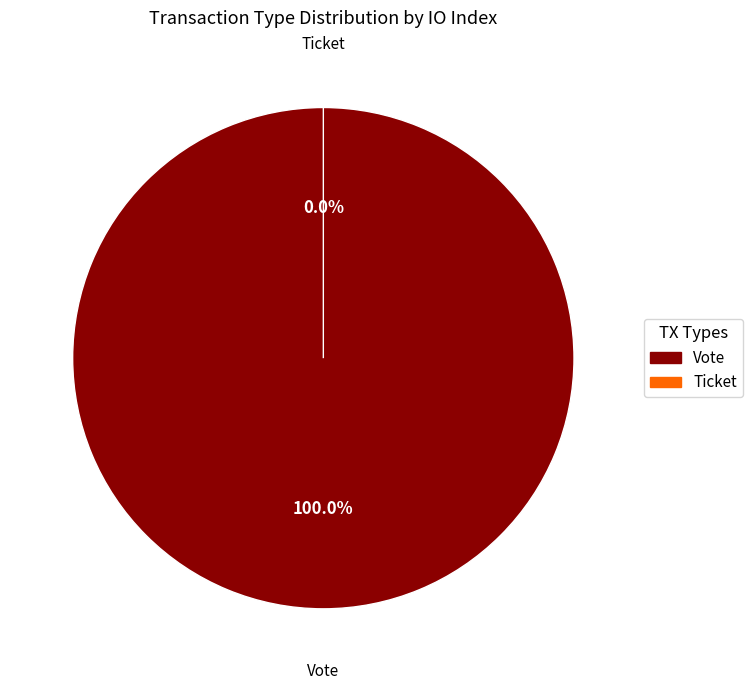

To the nearest percent, what is the average slice percentage?

50%